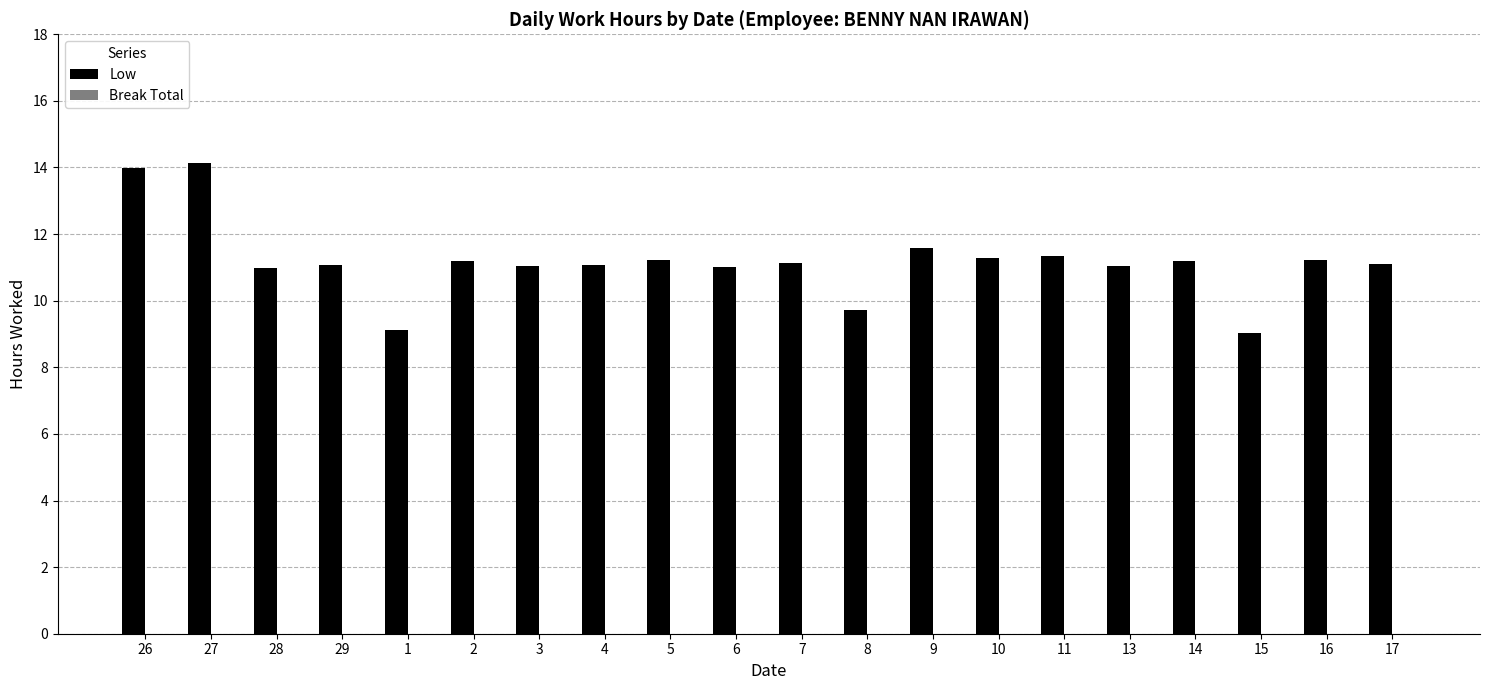

What is the label of the 15th bar from the right?

2